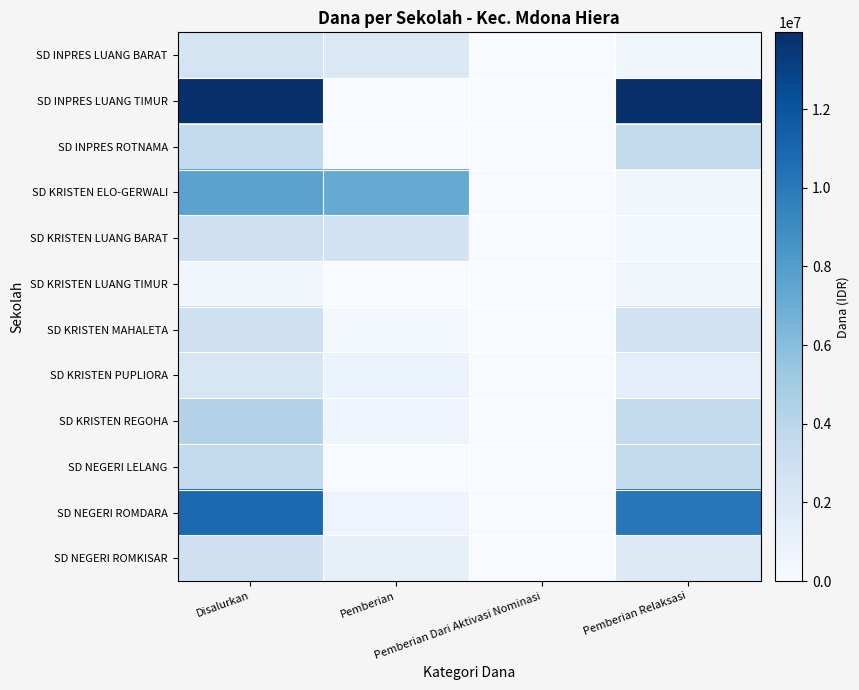

Count the number of categories in the chart.

4